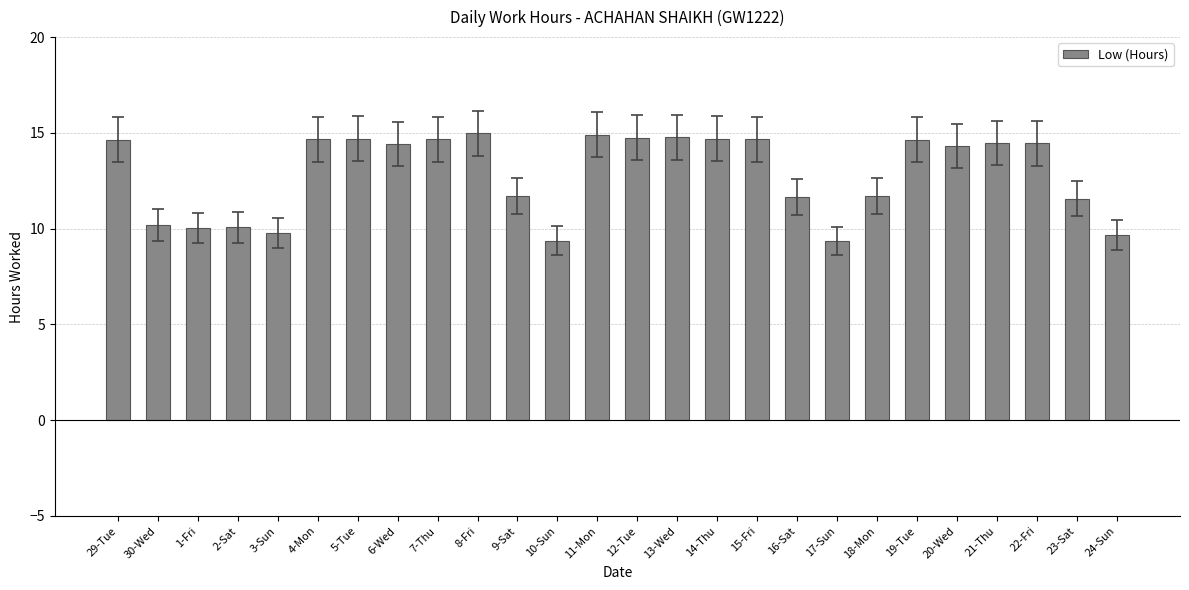

How many values are below 14?

11